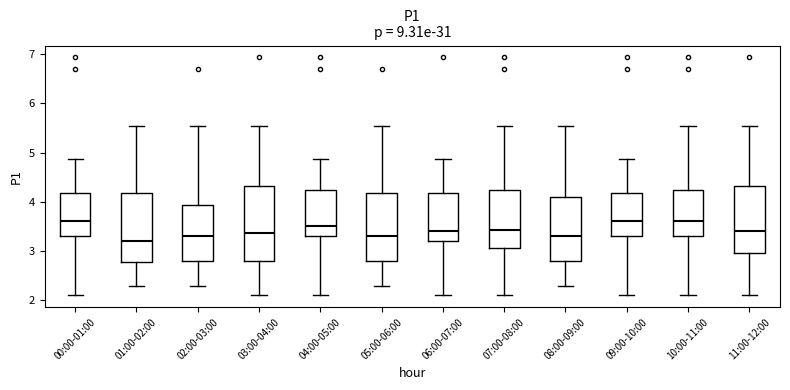

Reading left to right, read every box against the y-axis: the position of its median line, the range the box covers, and the ends of its whiskers. The values are not printed on the chart, so give them approximately, as read against the axis.

00:00-01:00: median 3.6, box 3.3 to 4.2, whiskers 2.1 to 4.9
01:00-02:00: median 3.2, box 2.8 to 4.2, whiskers 2.3 to 5.5
02:00-03:00: median 3.3, box 2.8 to 3.9, whiskers 2.3 to 5.5
03:00-04:00: median 3.4, box 2.8 to 4.3, whiskers 2.1 to 5.5
04:00-05:00: median 3.5, box 3.3 to 4.2, whiskers 2.1 to 4.9
05:00-06:00: median 3.3, box 2.8 to 4.2, whiskers 2.3 to 5.5
06:00-07:00: median 3.4, box 3.2 to 4.2, whiskers 2.1 to 4.9
07:00-08:00: median 3.4, box 3.1 to 4.2, whiskers 2.1 to 5.5
08:00-09:00: median 3.3, box 2.8 to 4.1, whiskers 2.3 to 5.5
09:00-10:00: median 3.6, box 3.3 to 4.2, whiskers 2.1 to 4.9
10:00-11:00: median 3.6, box 3.3 to 4.2, whiskers 2.1 to 5.5
11:00-12:00: median 3.4, box 3.0 to 4.3, whiskers 2.1 to 5.5